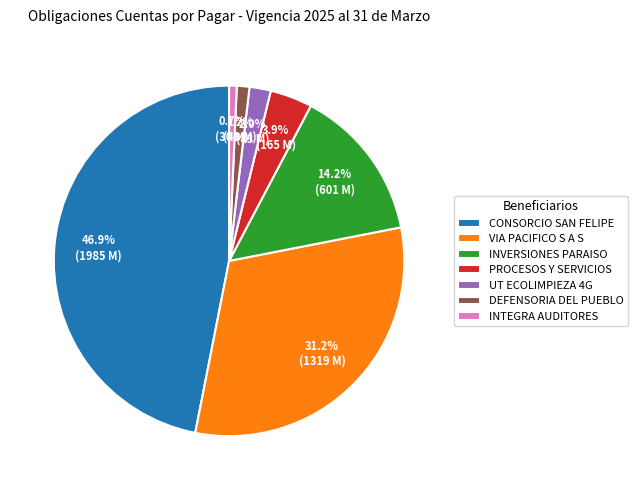

What is the largest slice in the pie chart?

CONSORCIO SAN FELIPE